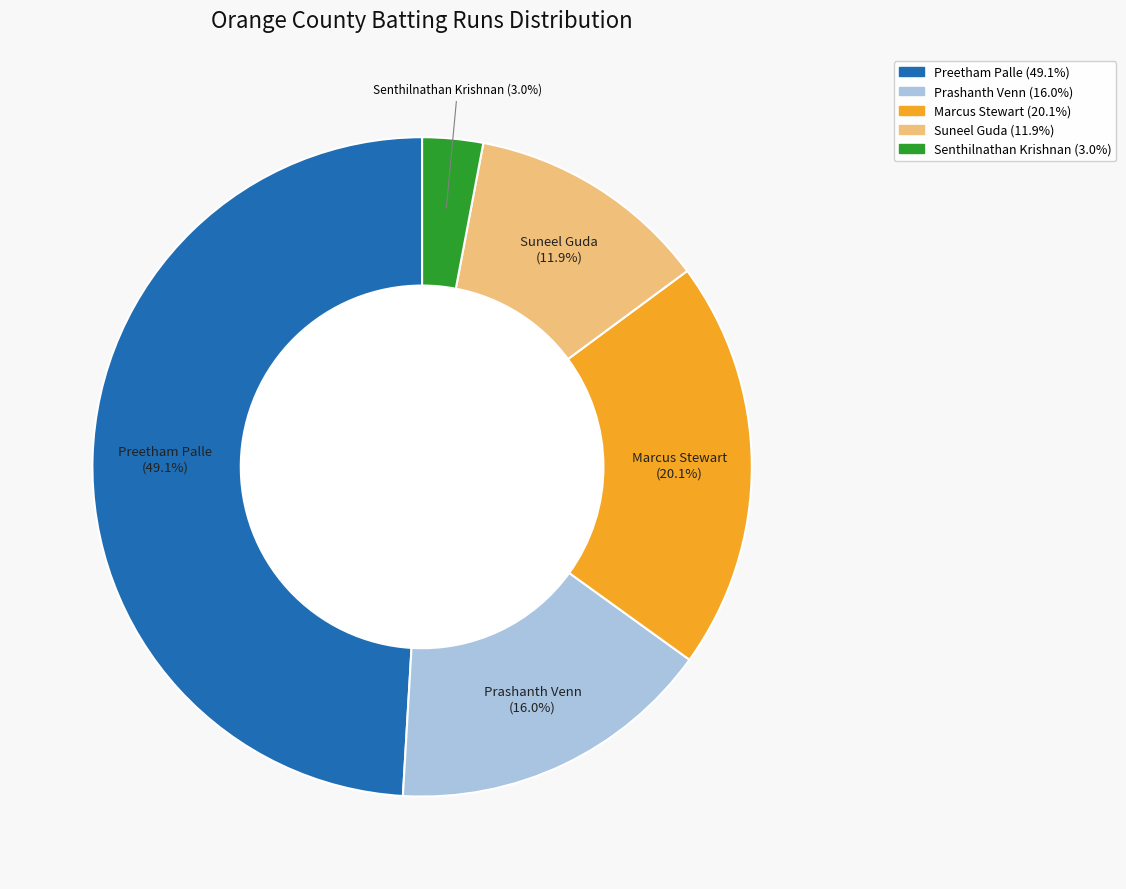

To the nearest percent, what is the difference between the largest and smallest slice percentages?

46%